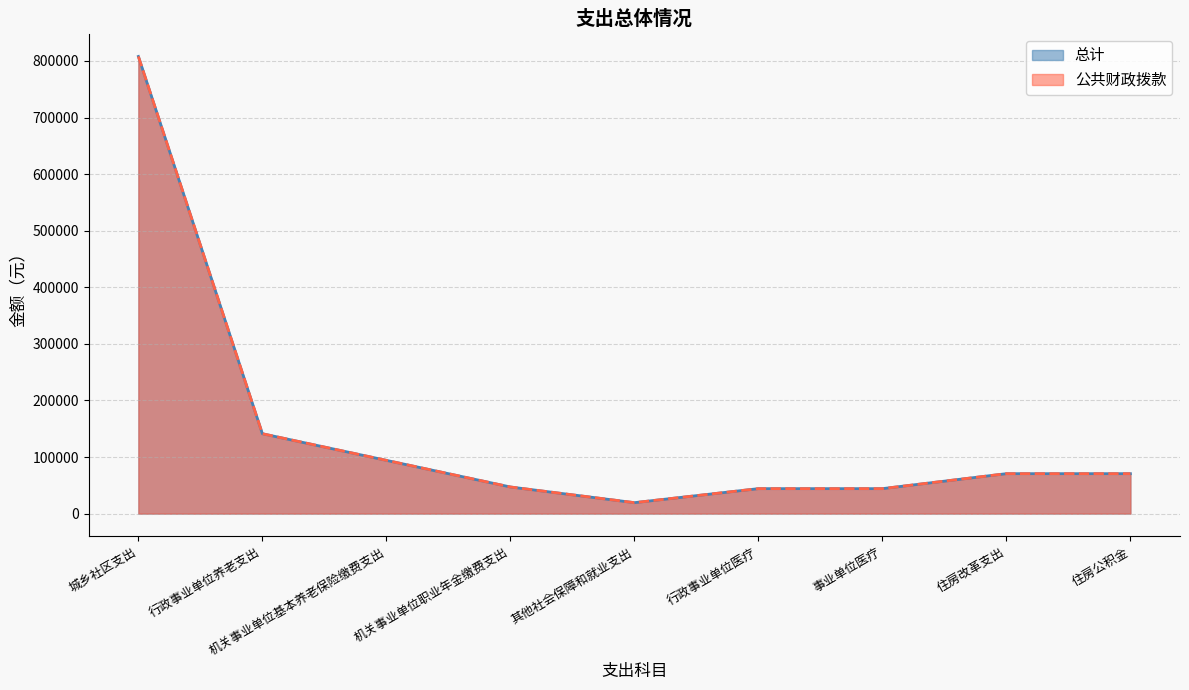

Reading left to right, transcribe all the data shown in this chart.

总计: 城乡社区支出=808019.6	行政事业单位养老支出=141186.2	机关事业单位基本养老保险缴费支出=94124.2	机关事业单位职业年金缴费支出=47062.1	其他社会保障和就业支出=19345.8	行政事业单位医疗=44120.7	事业单位医疗=44120.7	住房改革支出=70593.1	住房公积金=70593.1
公共财政拨款: 城乡社区支出=808019.6	行政事业单位养老支出=141186.2	机关事业单位基本养老保险缴费支出=94124.2	机关事业单位职业年金缴费支出=47062.1	其他社会保障和就业支出=19345.8	行政事业单位医疗=44120.7	事业单位医疗=44120.7	住房改革支出=70593.1	住房公积金=70593.1